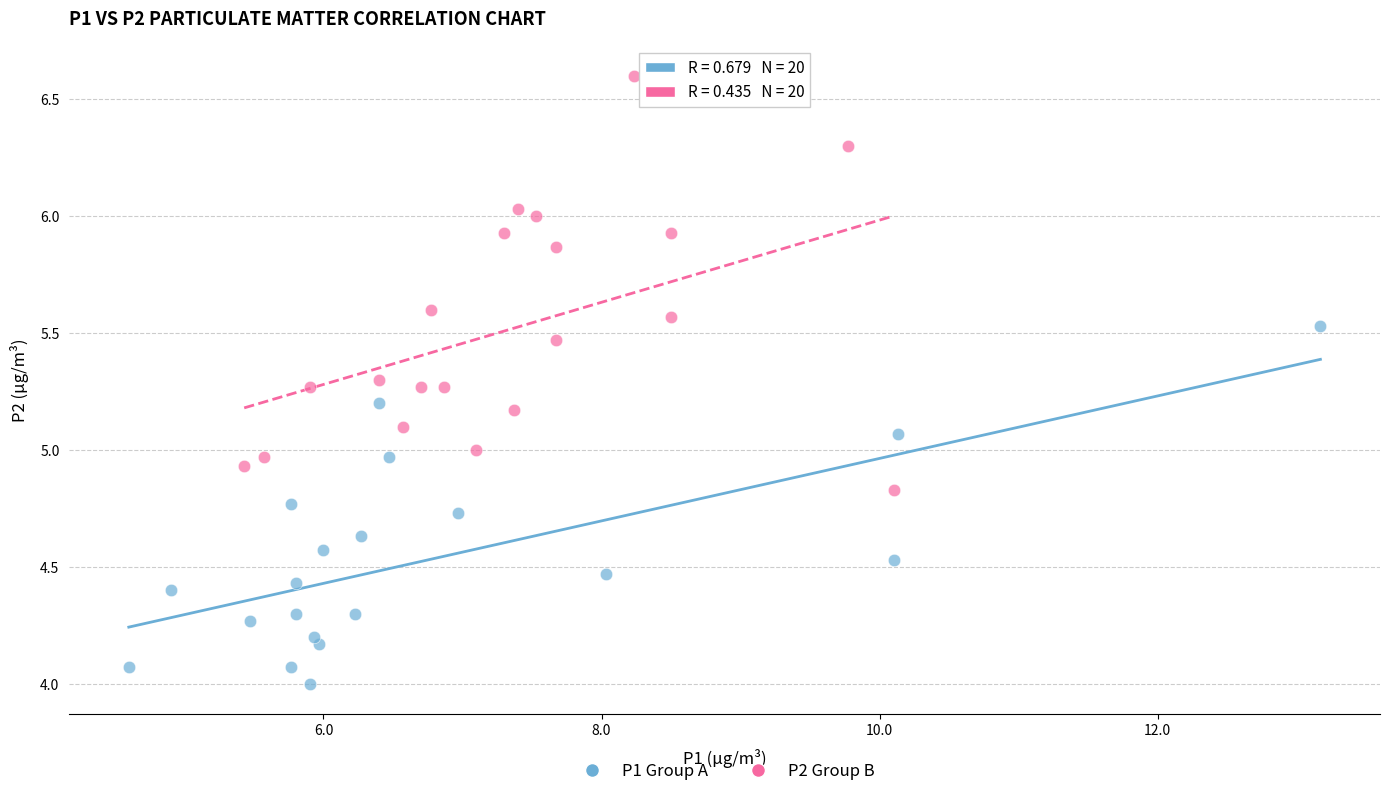

Which series reaches the minimum Y coordinate?

P1 Group A